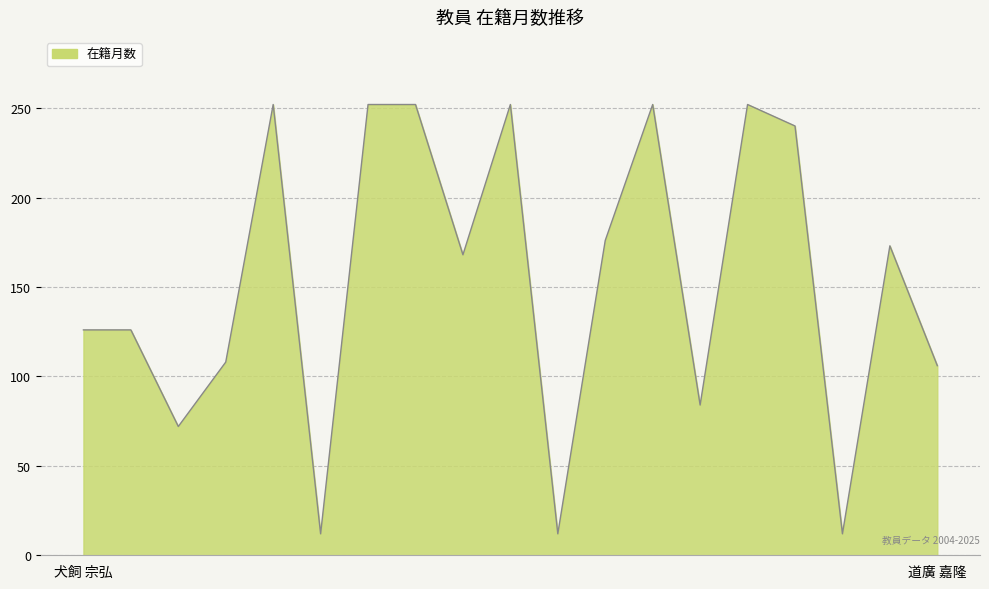

What is the smallest value displayed?

12